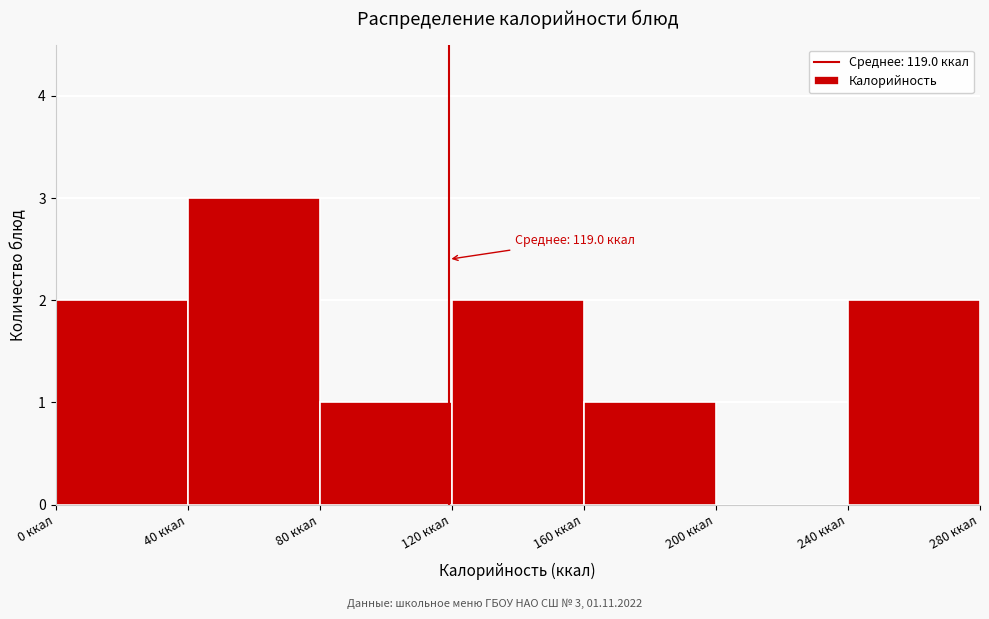

Over which range of the x-axis is the bar tallest?

40 to 80